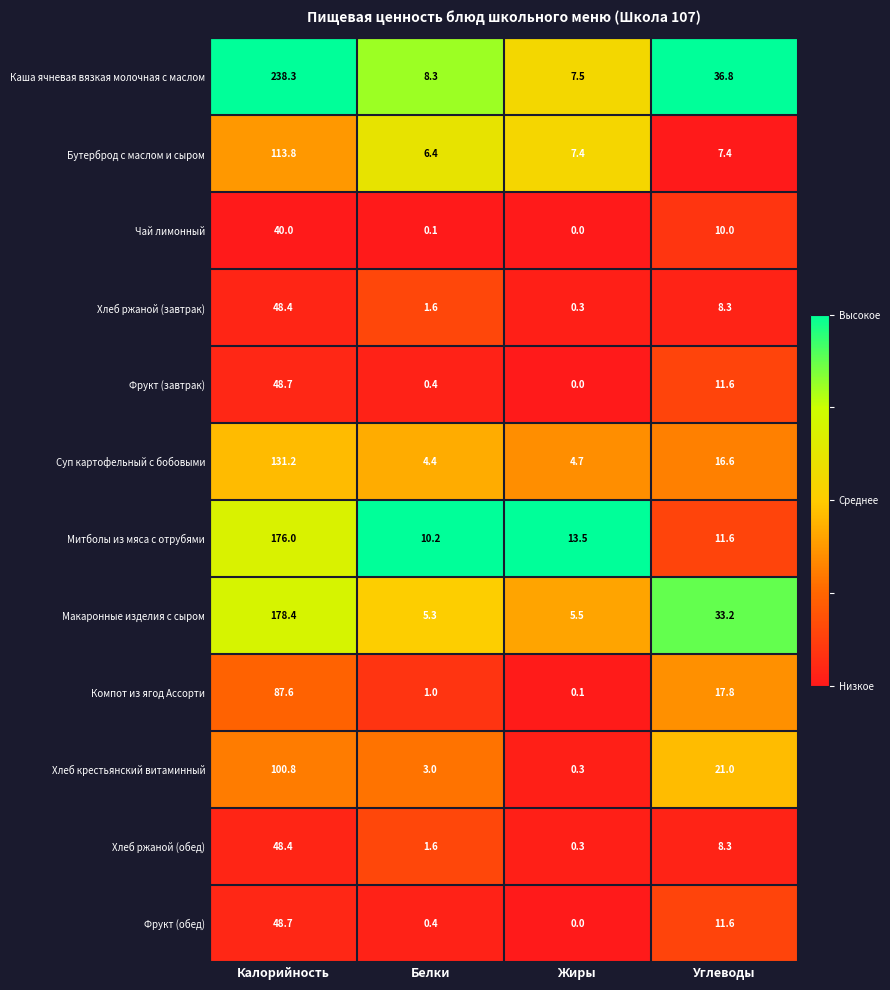

What is the sum of all Митболы из мяса с отрубями values?

211.3